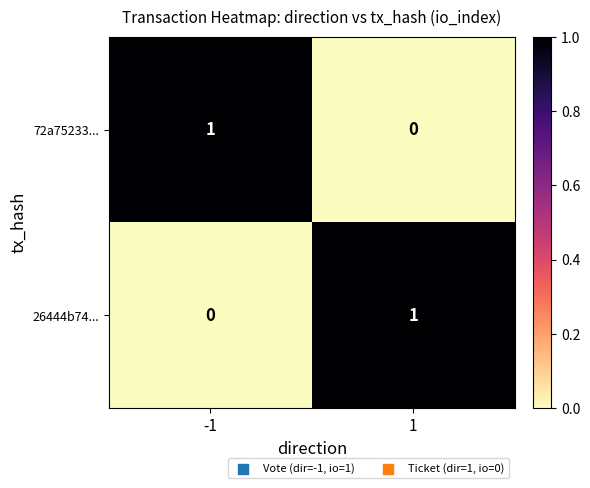

List the labels in order of 26444b74... value, smallest first.

-1, 1